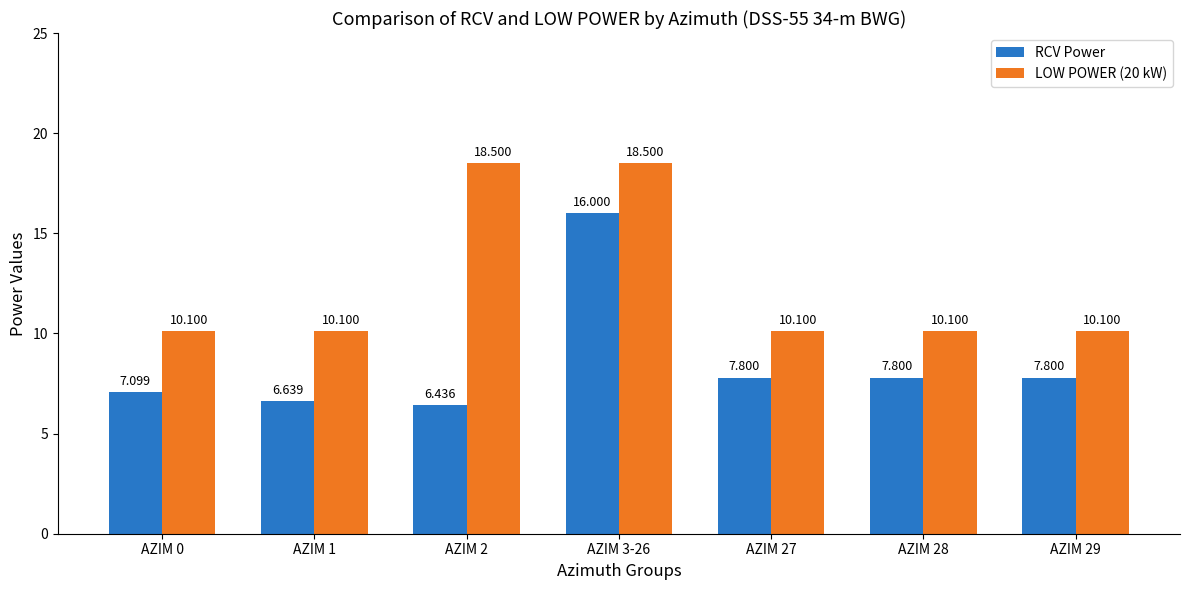

What is the average value of the RCV Power series?

8.5